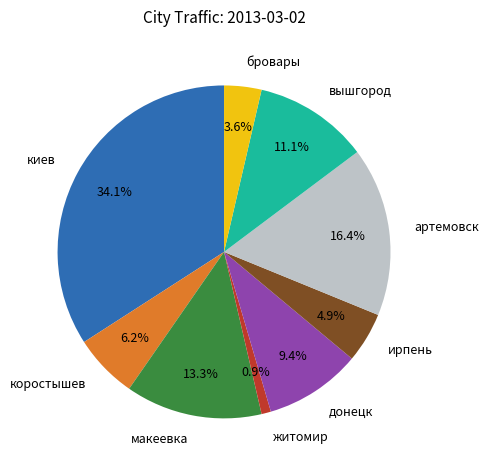

To the nearest percent, what percentage of the pie is бровары?

4%